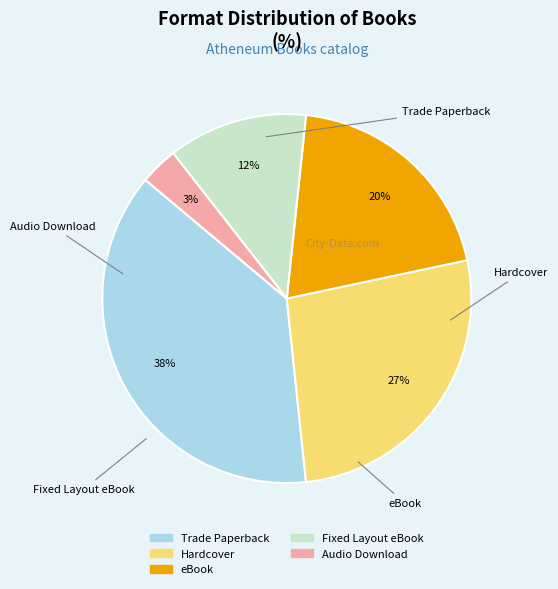

Do Audio Download and eBook together represent more than half of the pie?

No